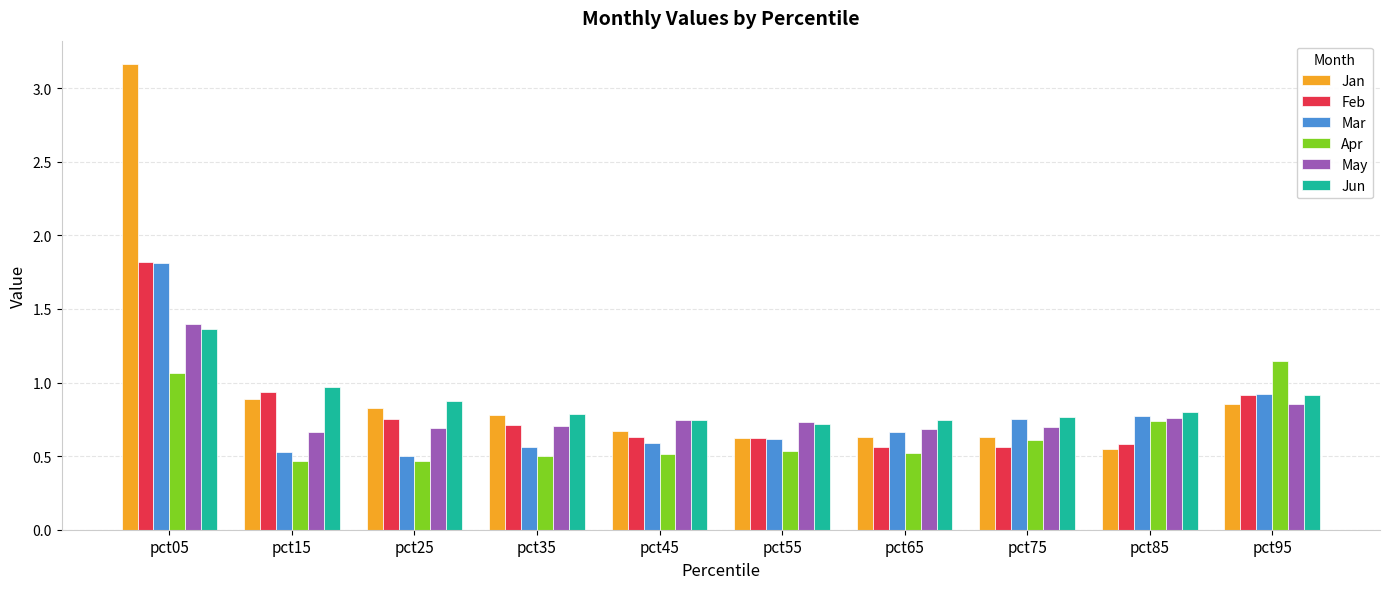

The Jun series shows 1.1 at pct45. True or false?

False